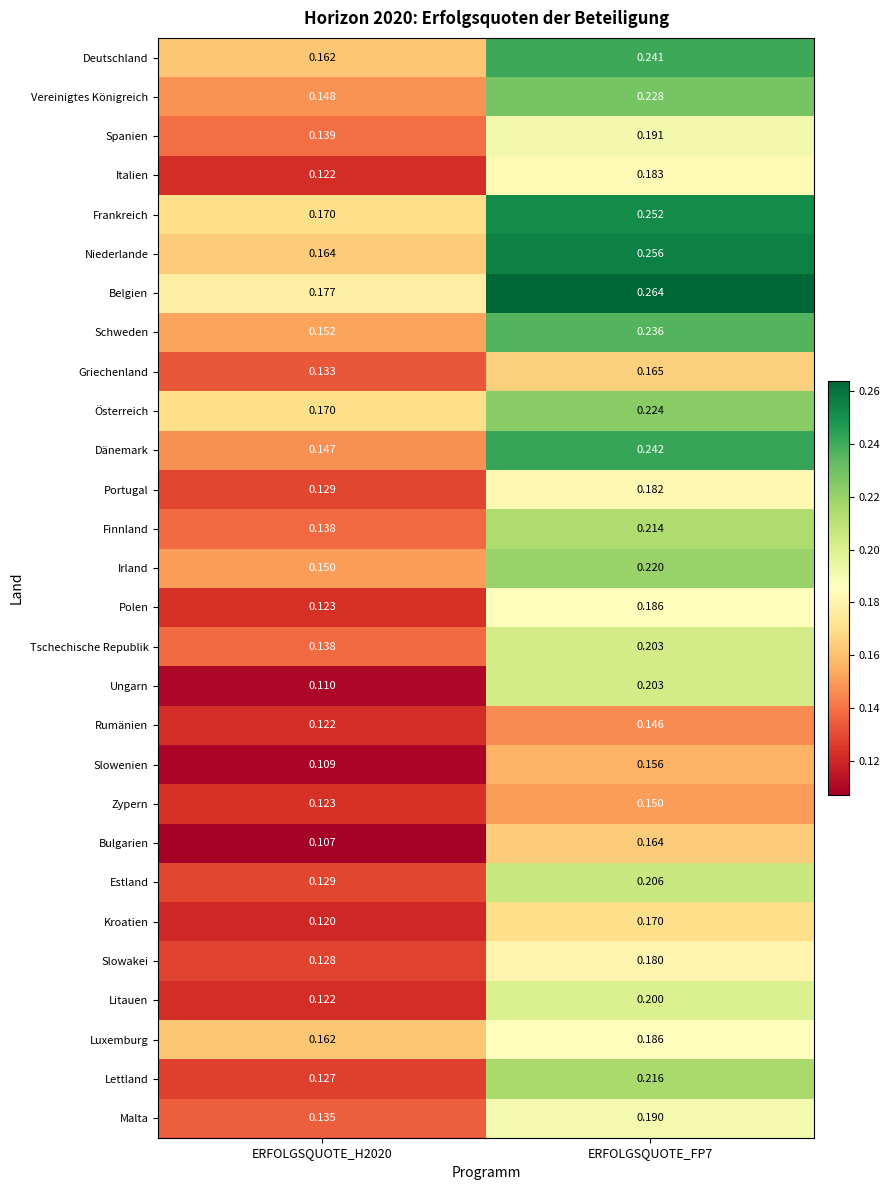

Which series has the widest spread of values?

Dänemark